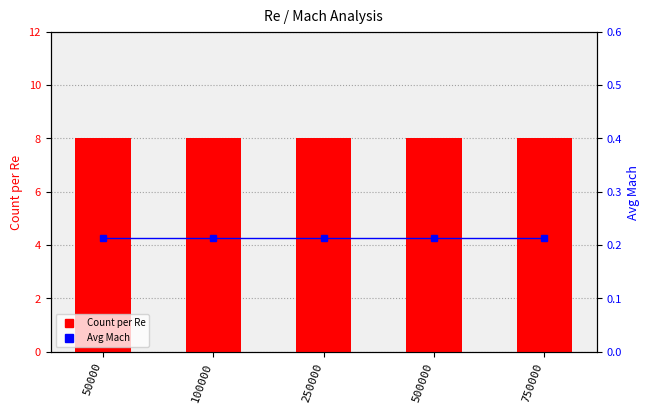

What is the average value of the Avg Mach series?

0.2